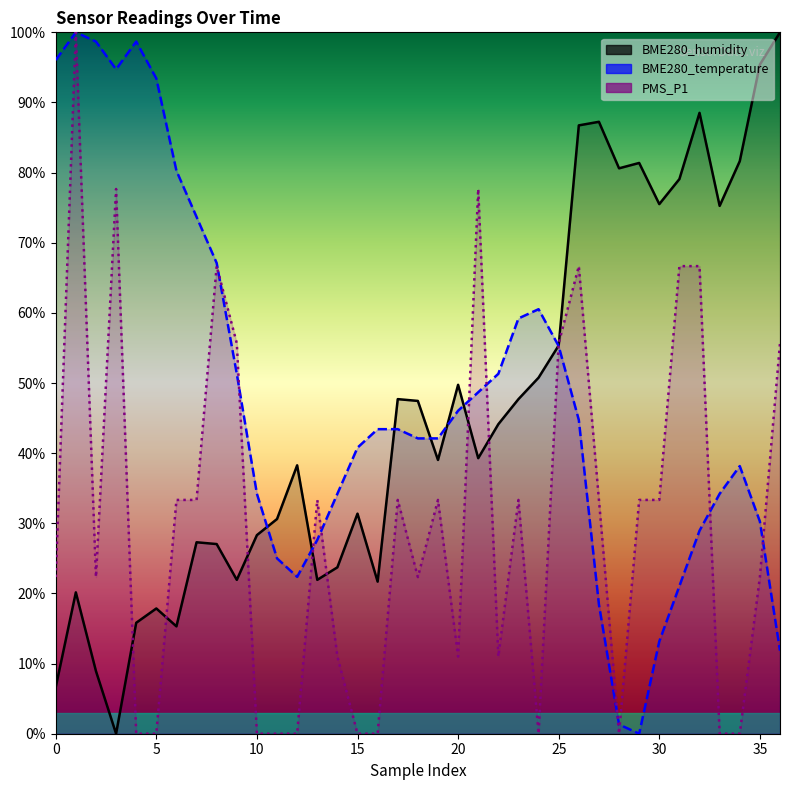

Is the value of BME280_humidity at 11 greater than the value of BME280_temperature at 8?

No